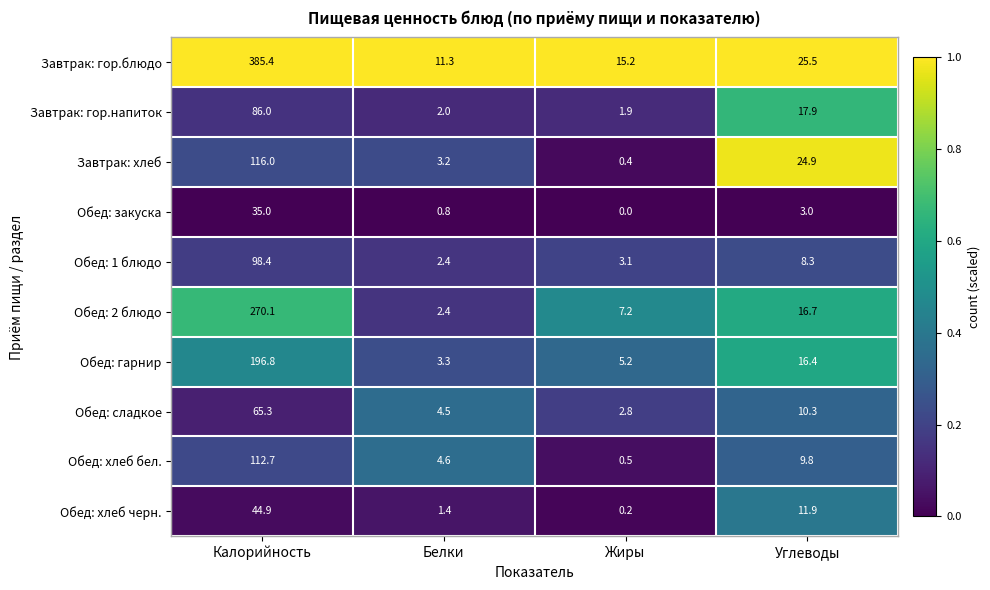

What is the difference between the second highest and second lowest values in the Обед: закуска series?

2.2